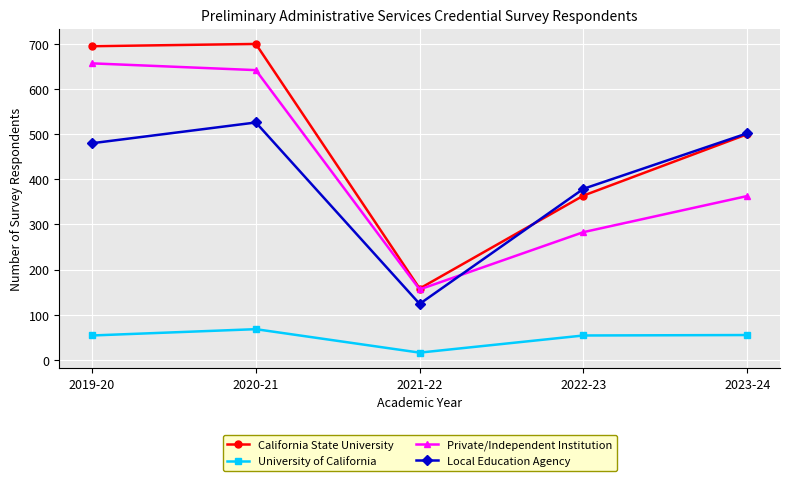

What is the average value of the California State University series?

483